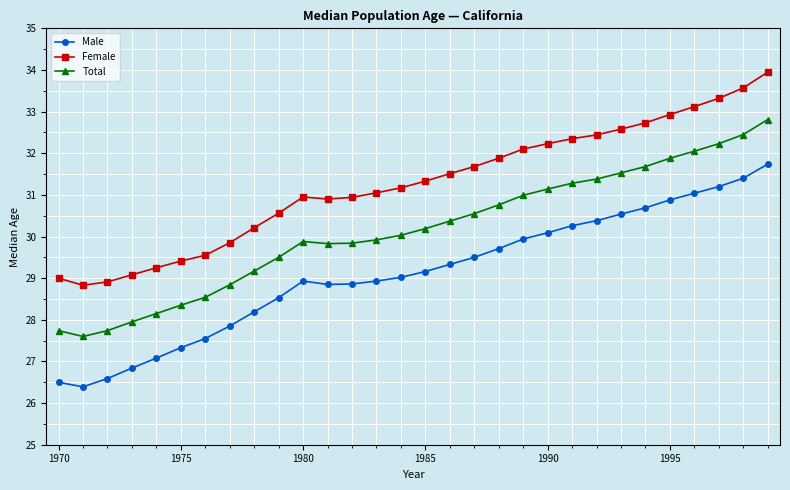

Which series has the largest total across all categories?

Female